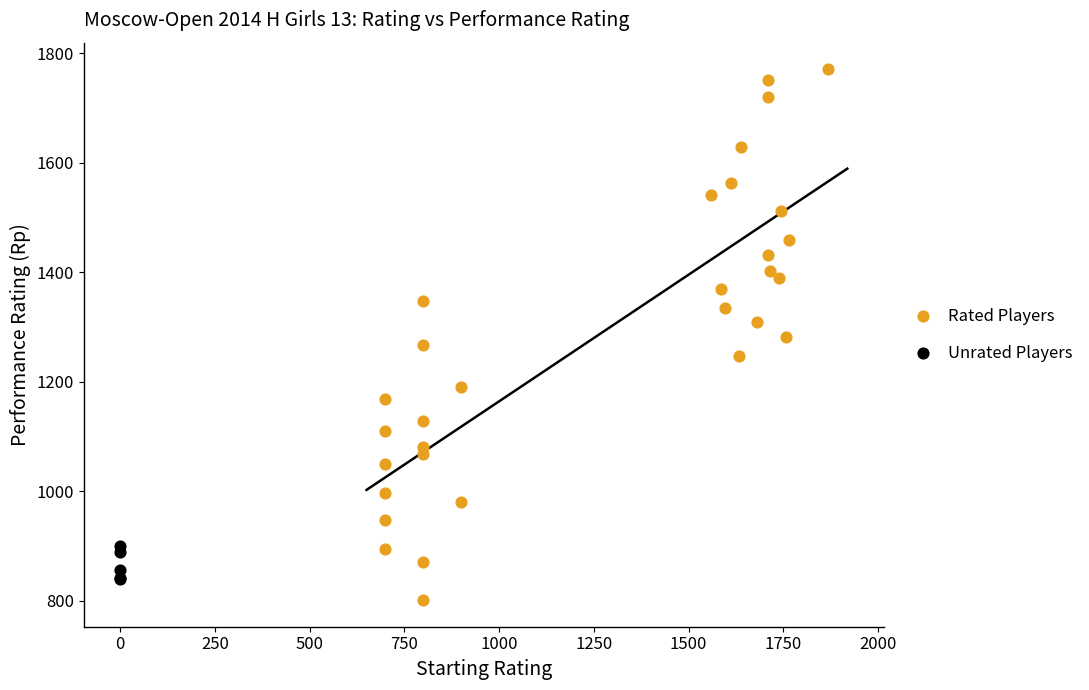

Which series contains the highest Y value?

Rated Players